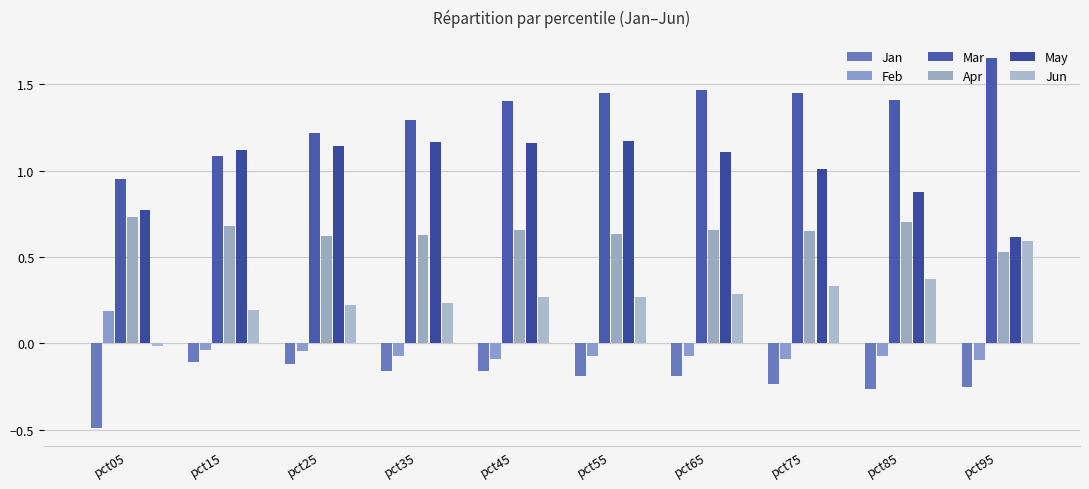

At how many categories does at least one series exceed 0?

10